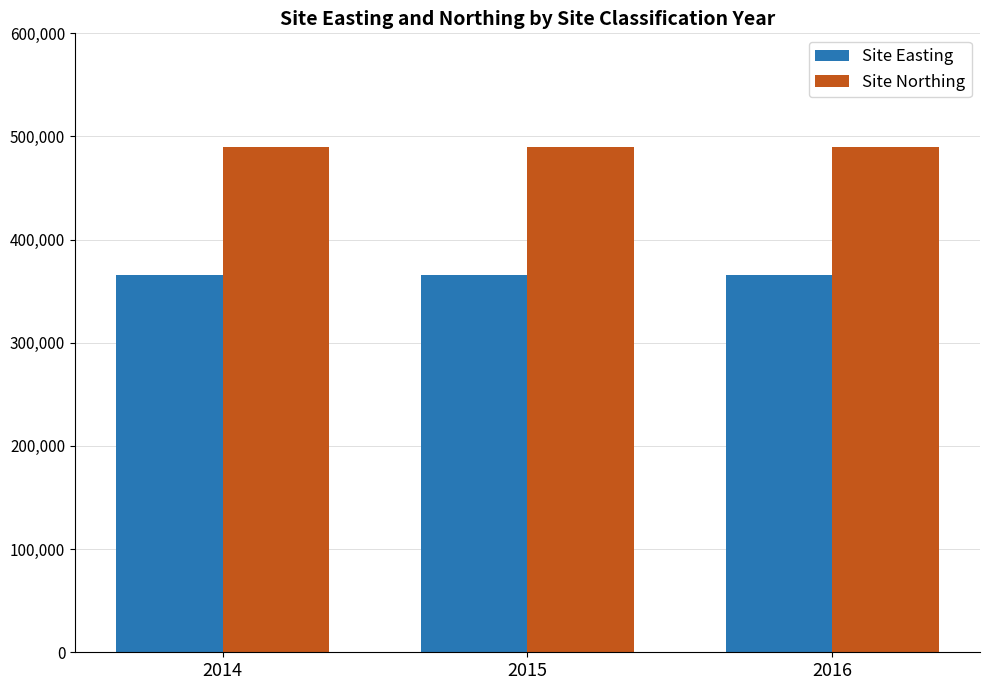

What is the greatest value displayed?

489828